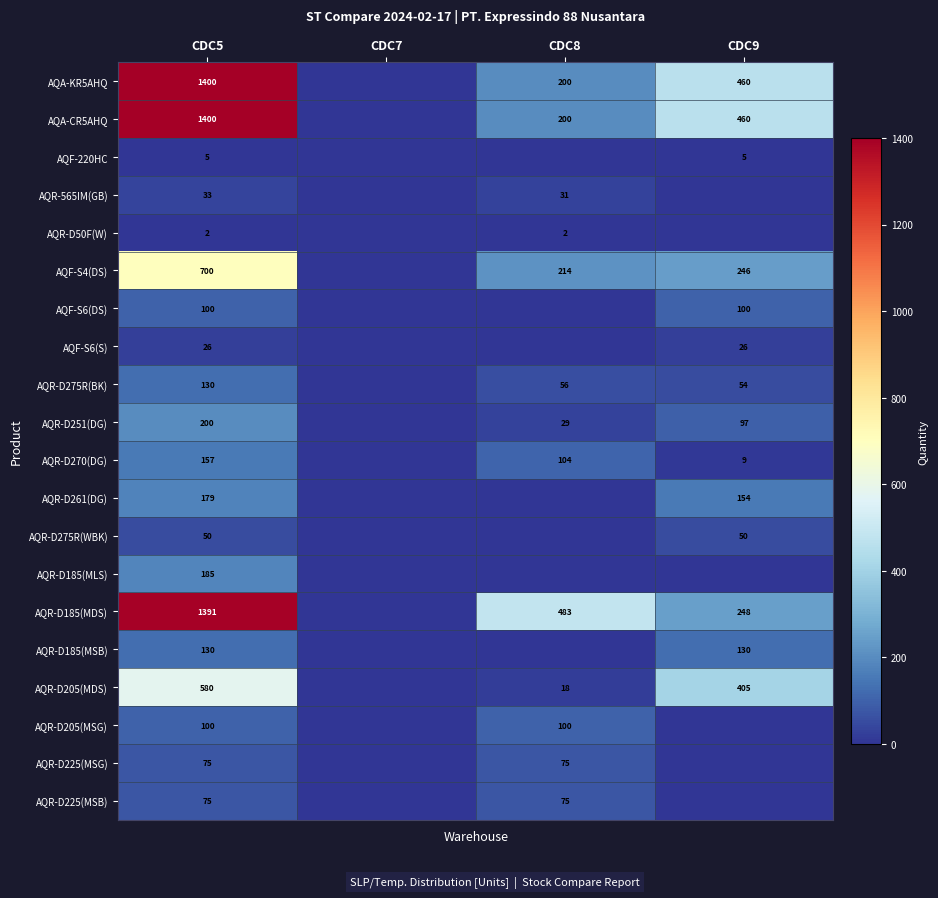

How many categories are shown in the chart?

4